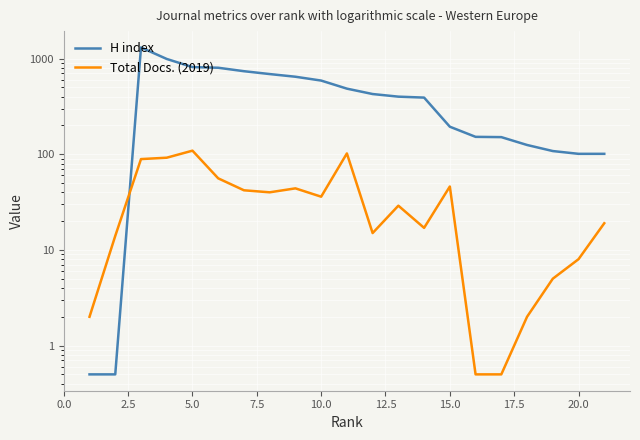

What is the lowest value of the H index series?

0.5